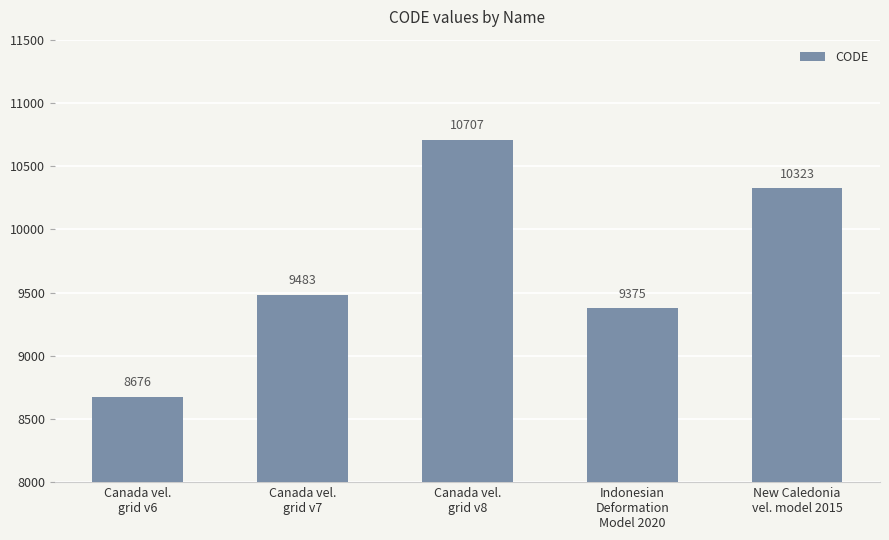

What is the minimum value shown in the chart?

8676